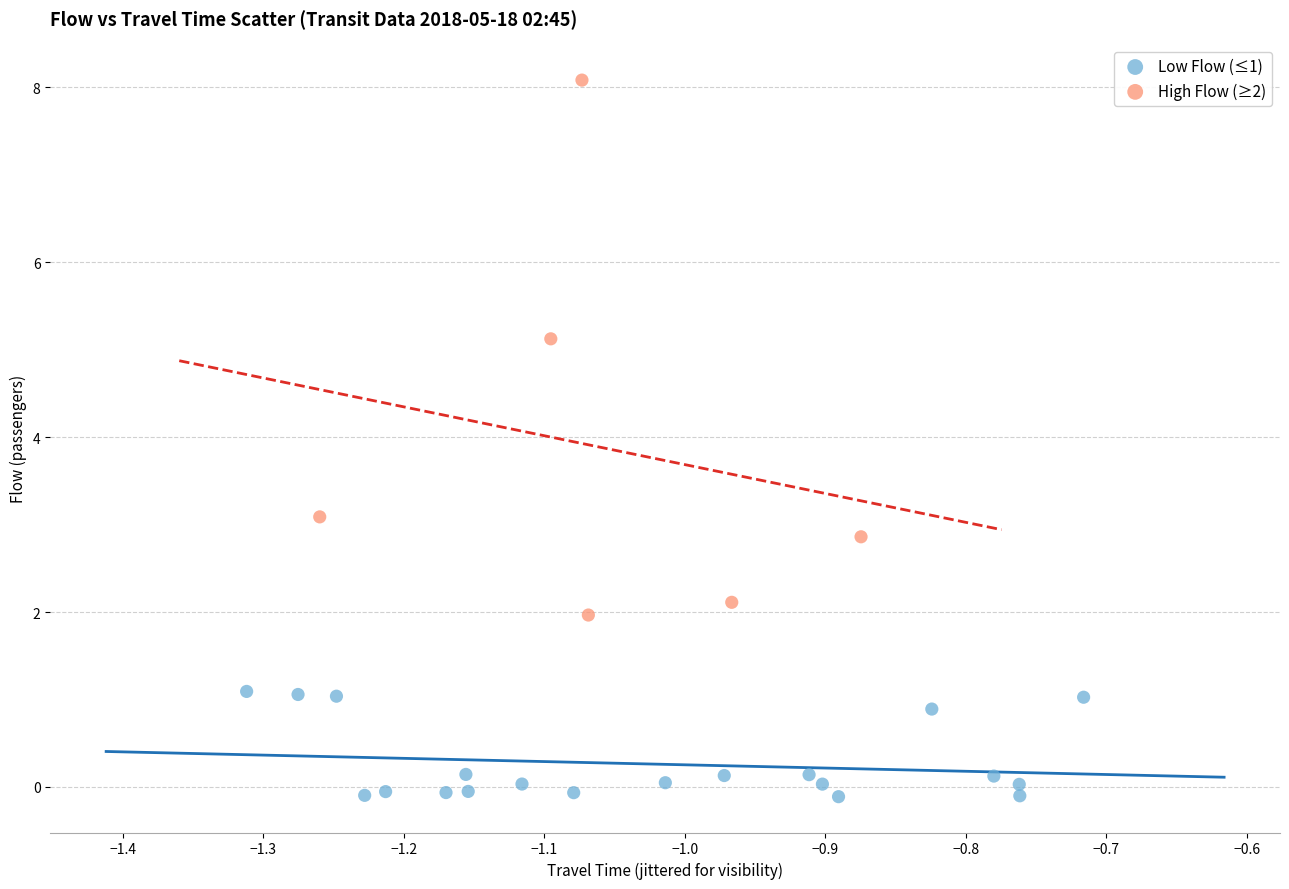

Which series has the widest spread of Y values?

High Flow (≥2)